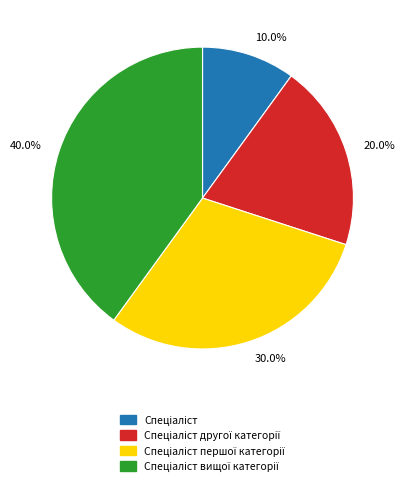

Which has a higher value, 30.0% or 40.0%?

40.0%